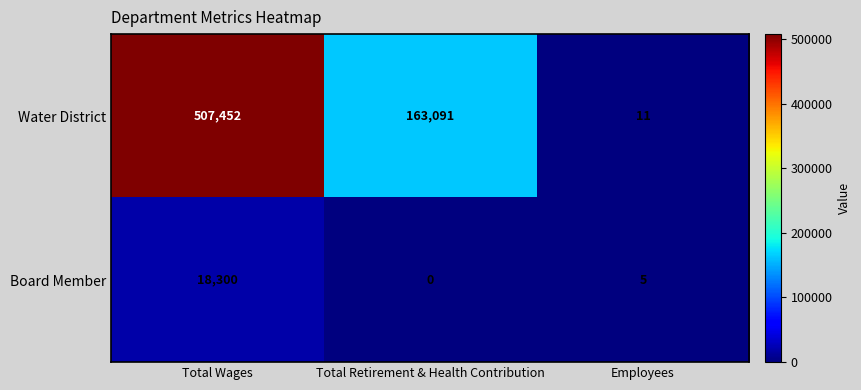

Which category has the highest value across all series?

Total Wages